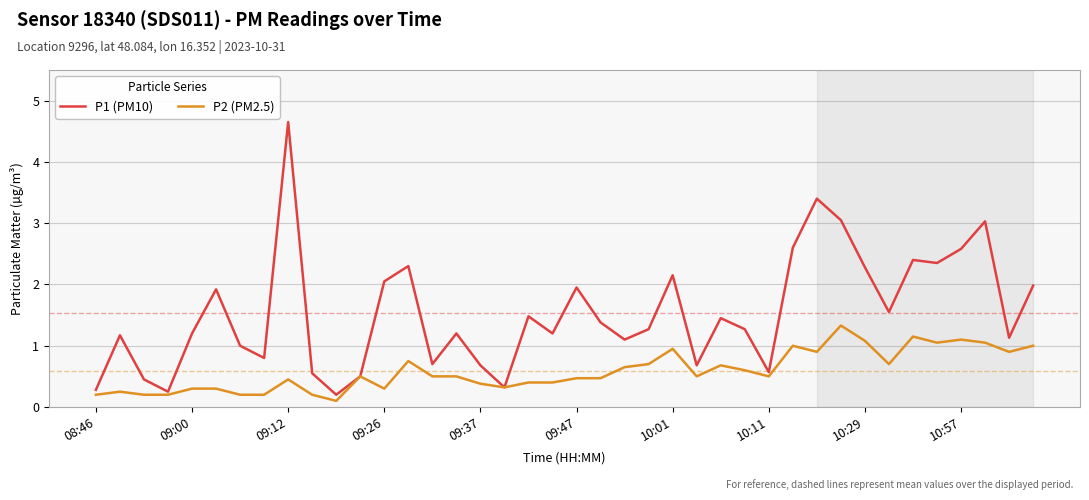

List the series in order of their overall mean, highest first.

P1 (PM10), P2 (PM2.5)